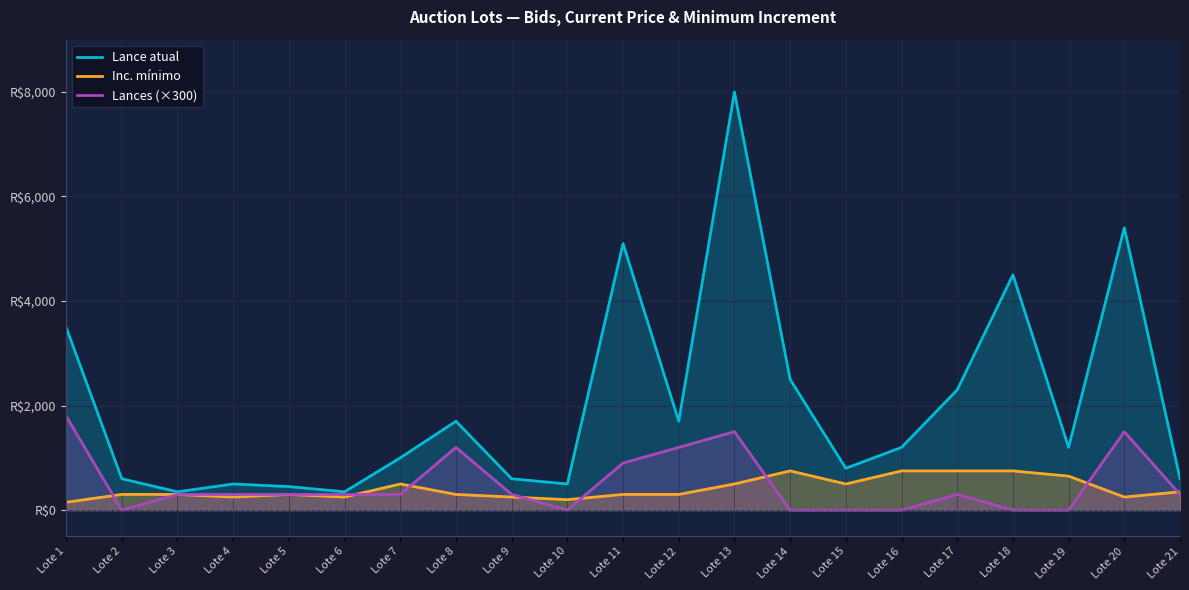

Does the chart display data point markers on the line(s)?

No